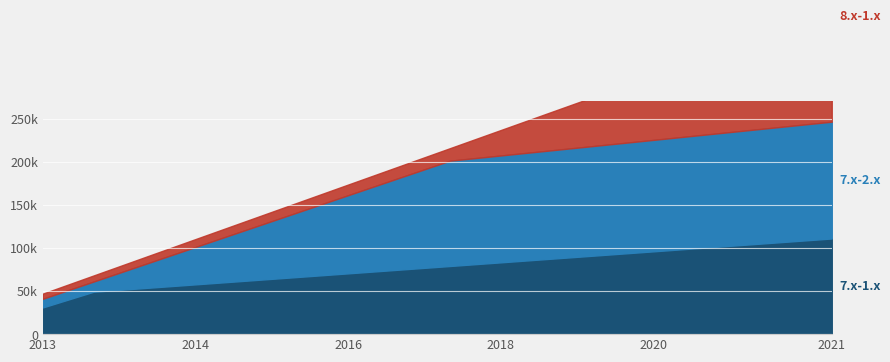

True or false: 7.x-2.x and 8.x-1.x intersect in this chart.

False